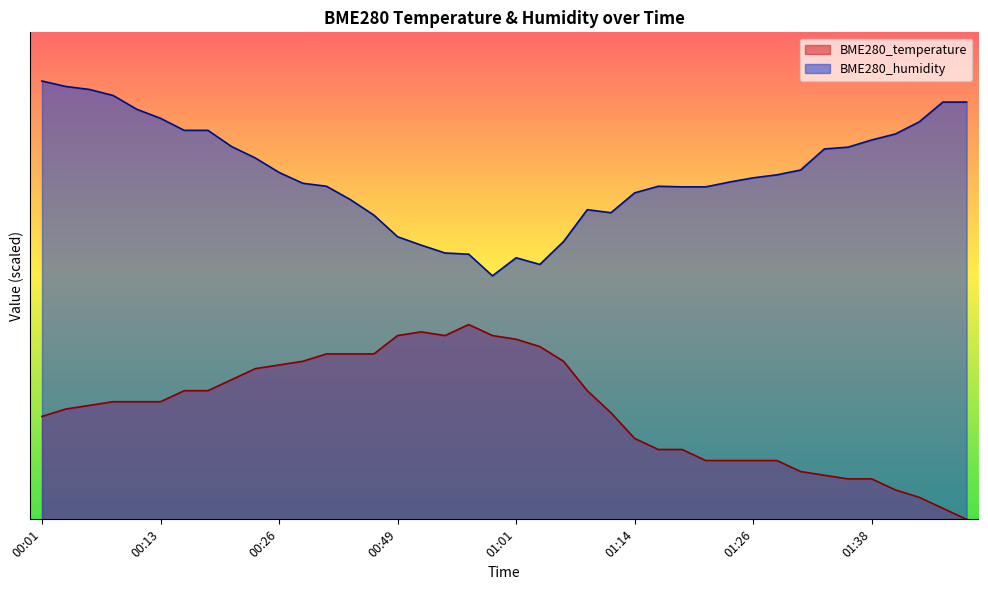

What is the sum of the BME280_temperature values at 01:16 and 01:04?

49.8